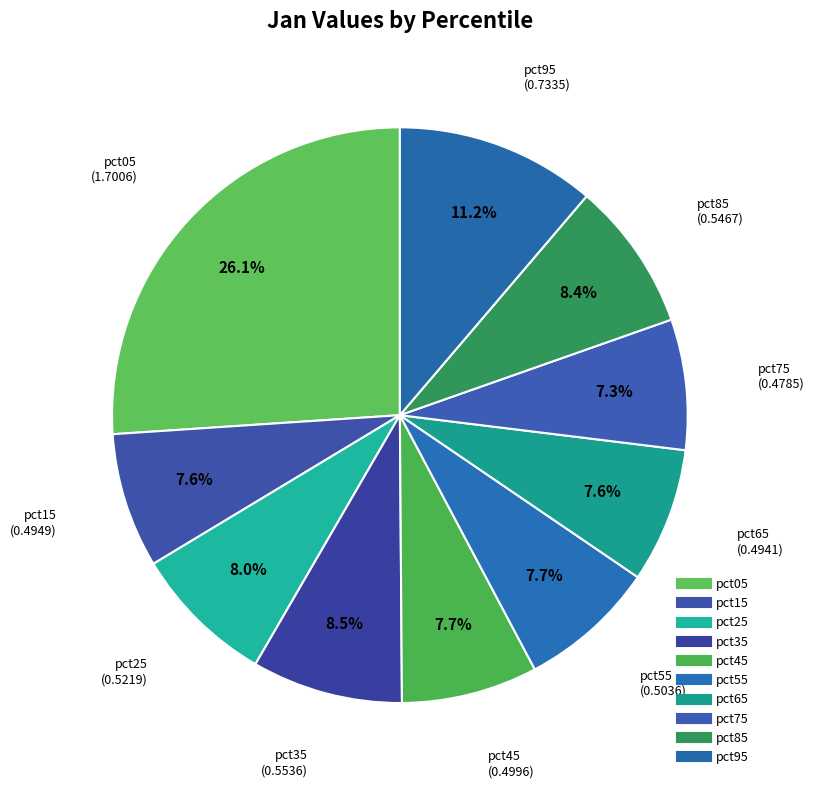

What percentage is the pct55 slice, to the nearest percent?

8%